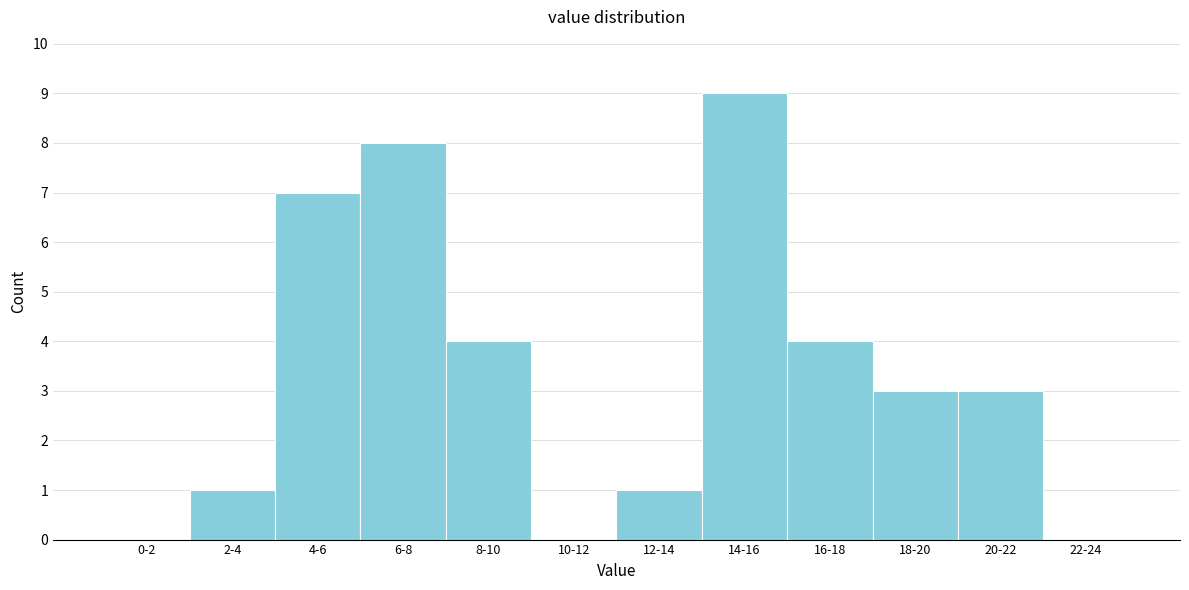

Reading left to right, transcribe all the data shown in this chart.

0-2=0	2-4=1	4-6=7	6-8=8	8-10=4	10-12=0	12-14=1	14-16=9	16-18=4	18-20=3	20-22=3	22-24=0